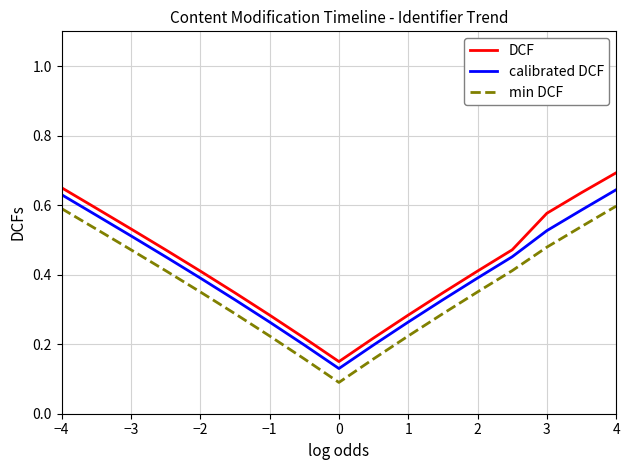

True or false: DCF and min DCF cross at least once.

False